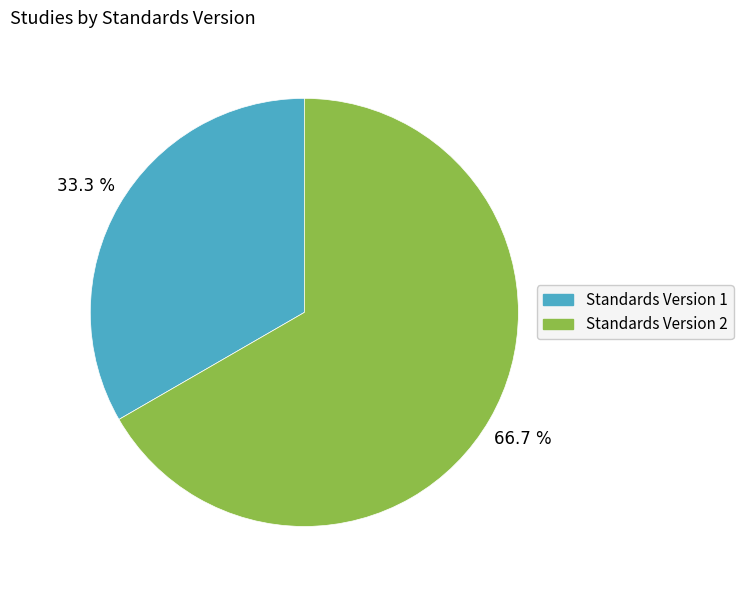

Is there any slice that represents more than half of the pie?

Yes